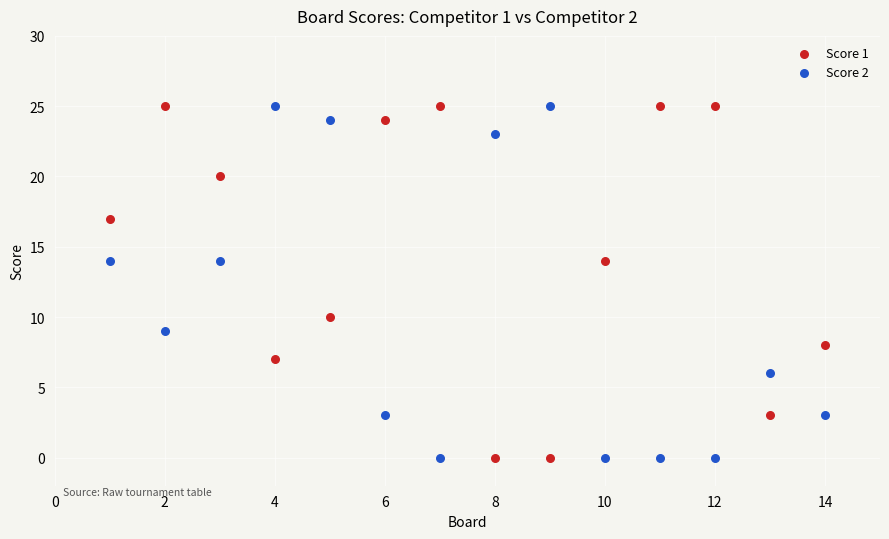

What are all the series names shown in the legend?

Score 1, Score 2